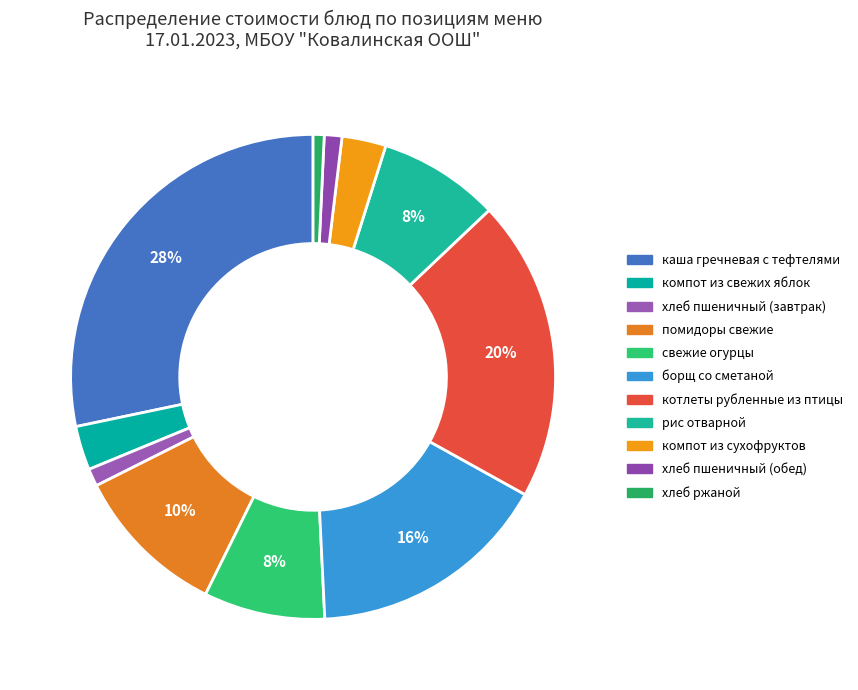

To the nearest percent, what is the average slice percentage?

9%